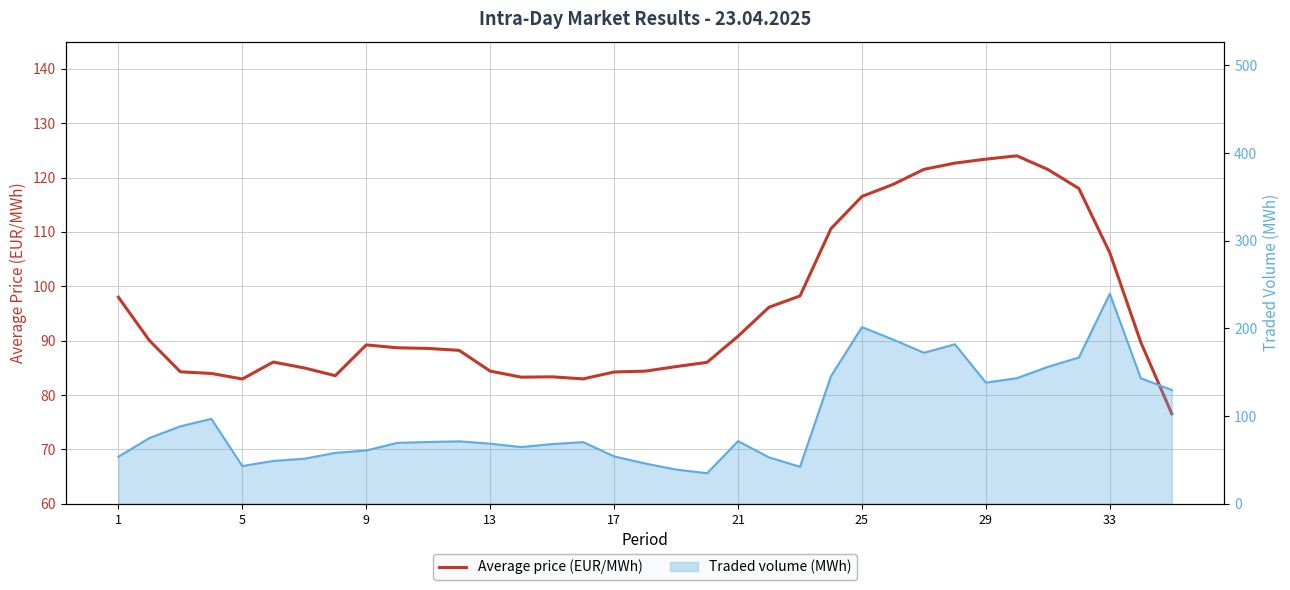

How many values are below 88?

15